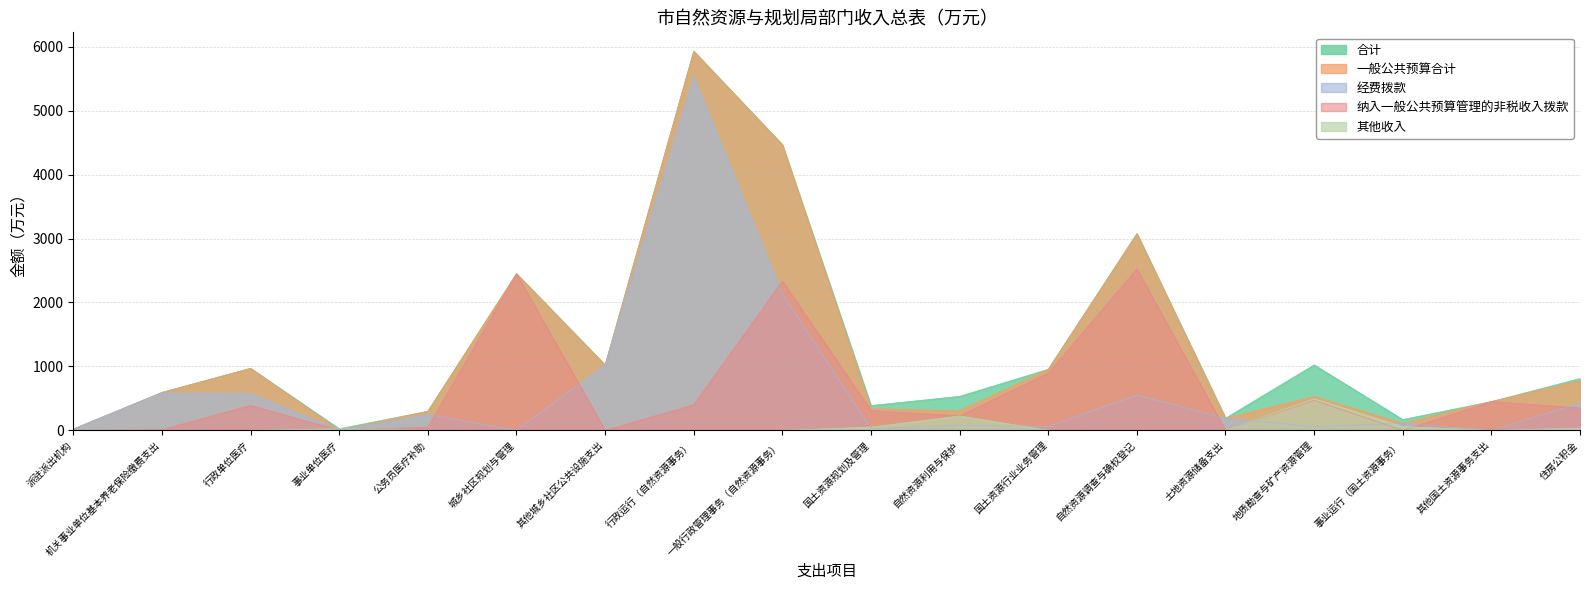

At which label does 经费拨款 reach its minimum?

事业单位医疗